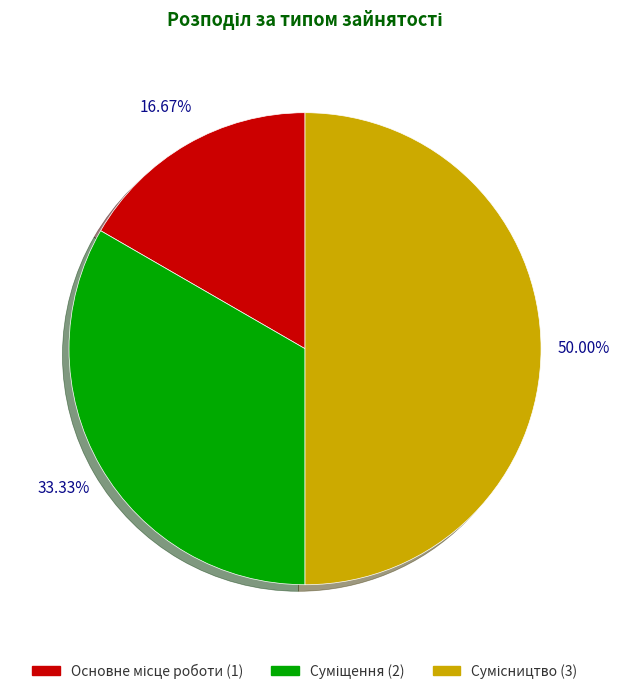

To the nearest percent, what is the combined percentage of Основне місце роботи and Суміщення?

50%